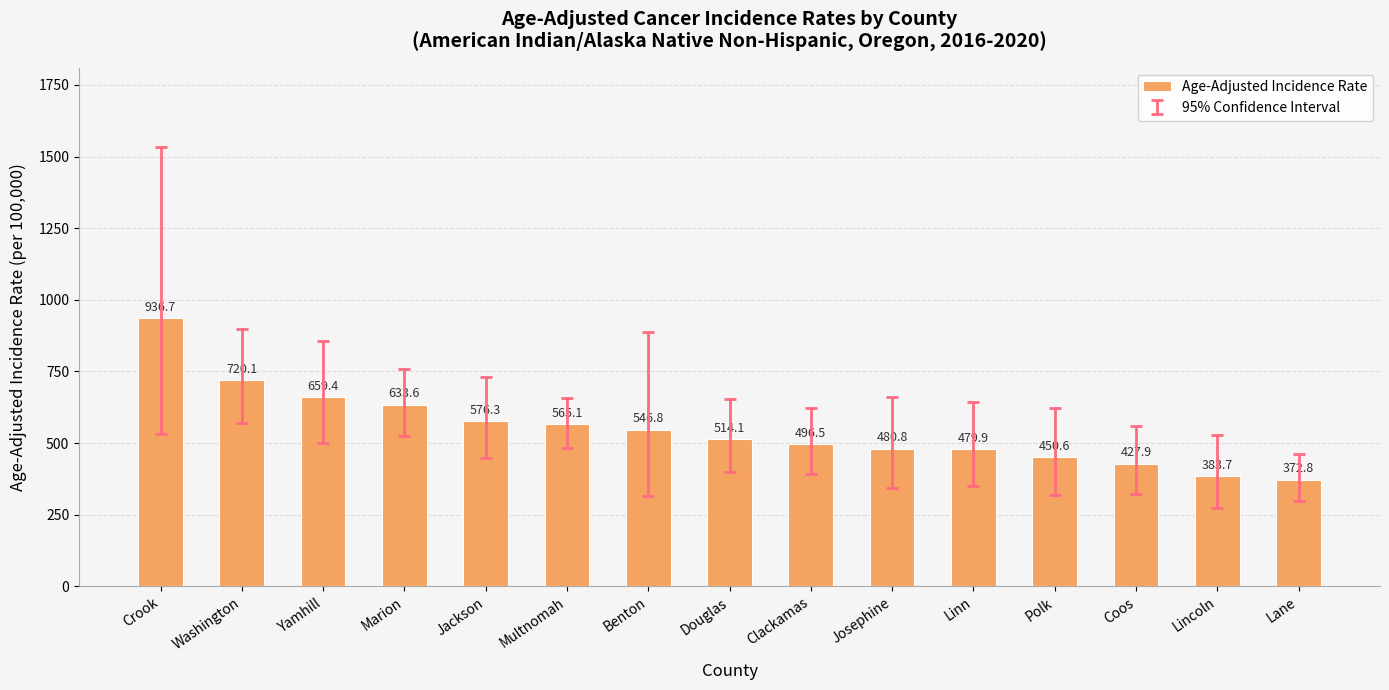

How many values are below 514?

7